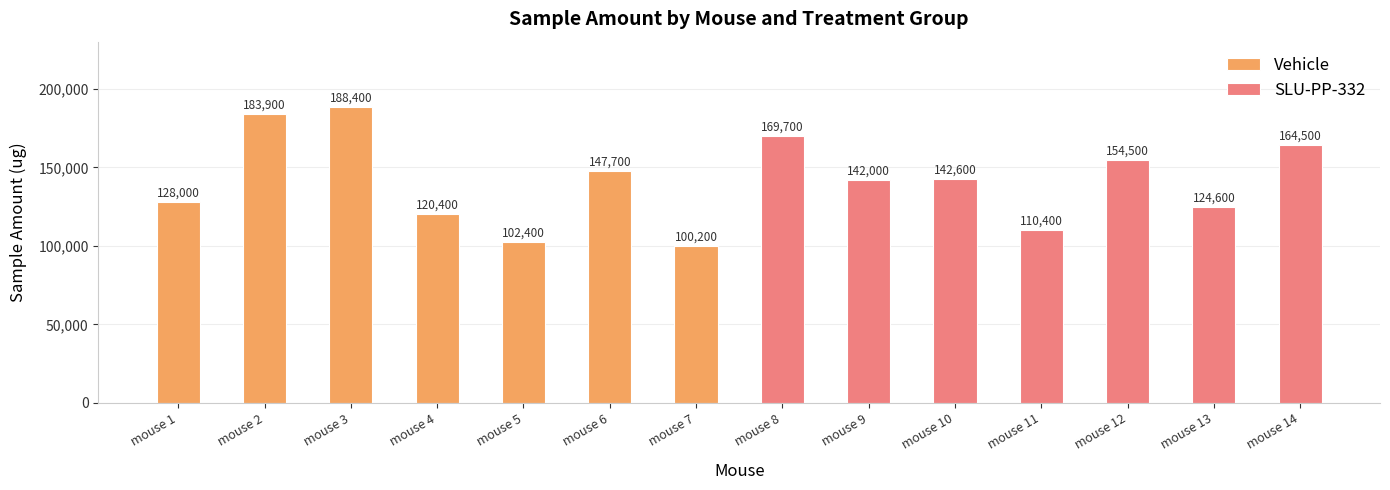

Rank the series at mouse 2 from lowest to highest value.

SLU-PP-332, Vehicle